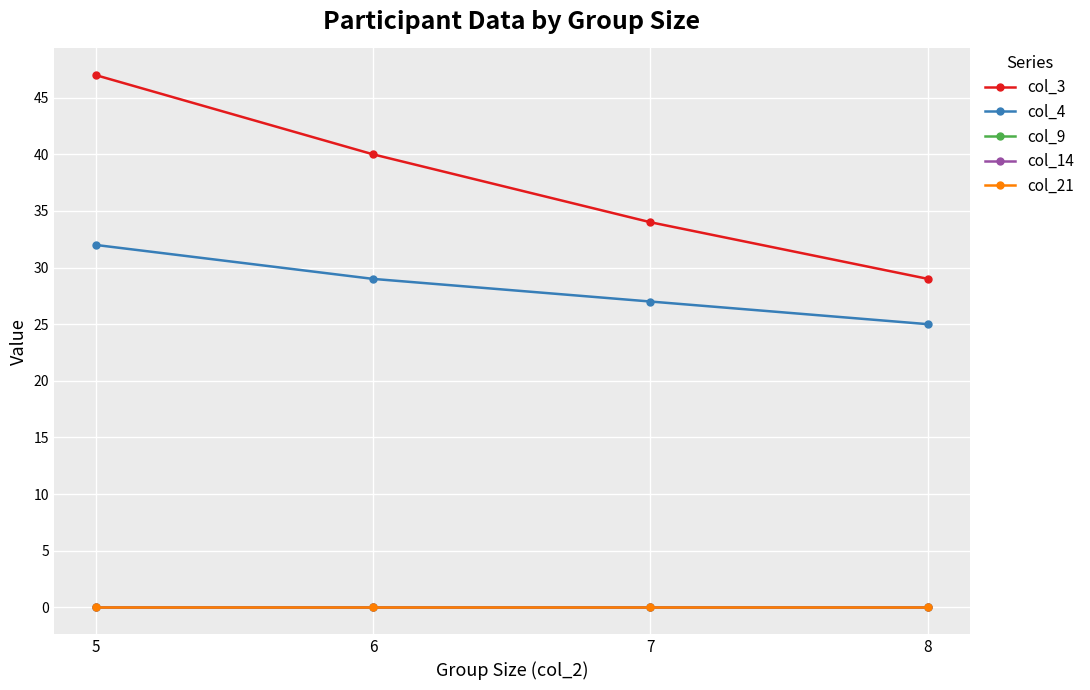

Is it true that col_14 equals 0 at 8?

True